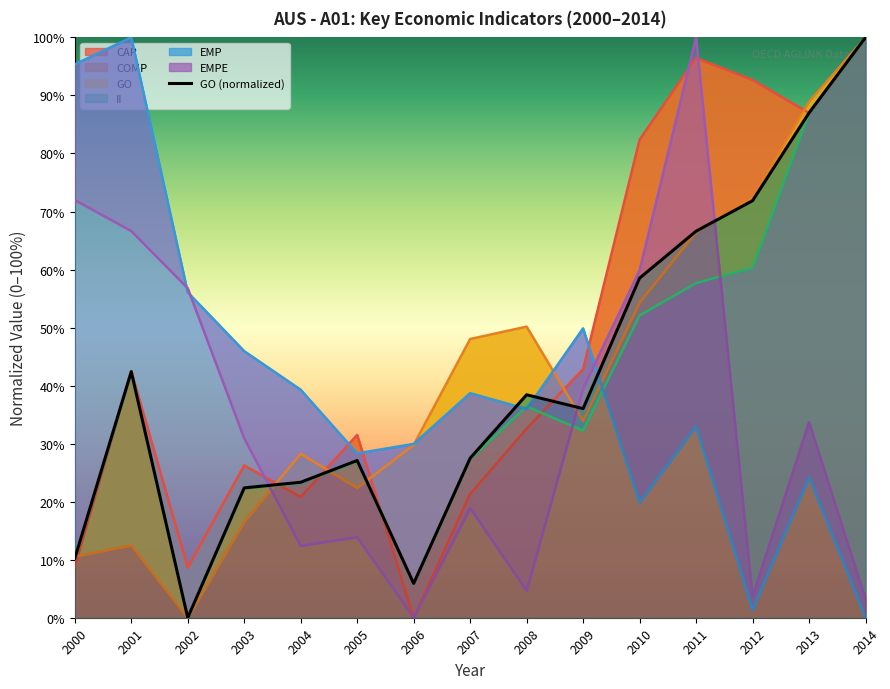

What is the value of the CAP point at the 2nd from the left?

42.5